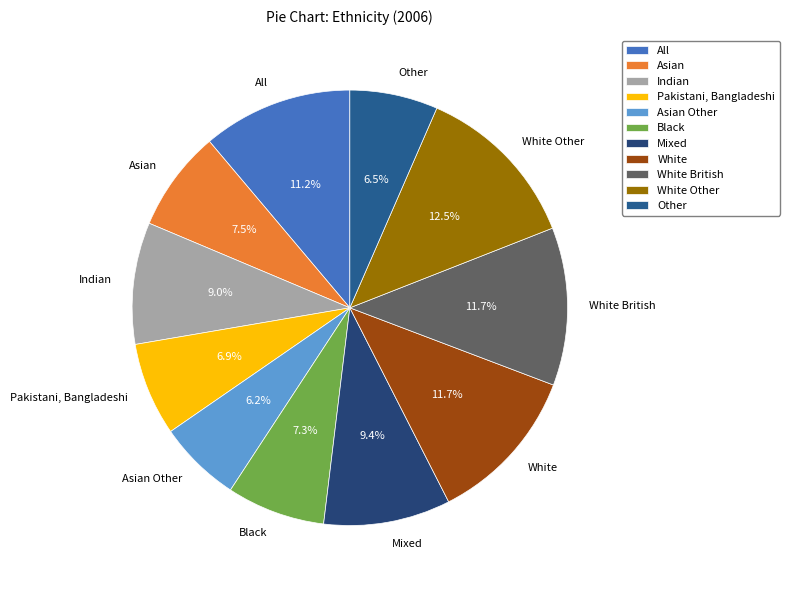

Which slice is the largest?

White Other